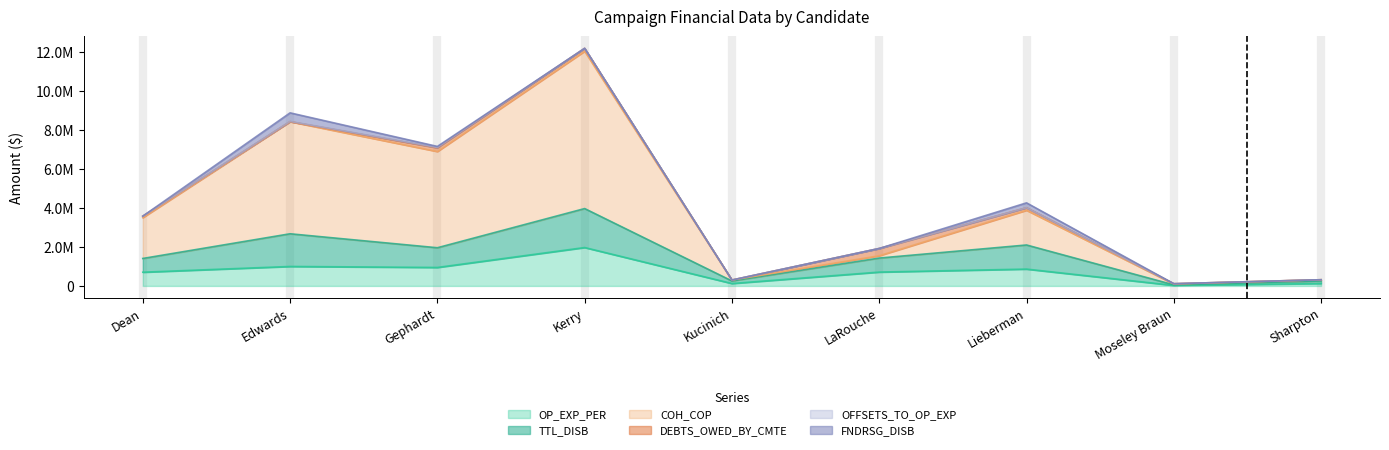

Does the chart display data point markers on the line(s)?

No